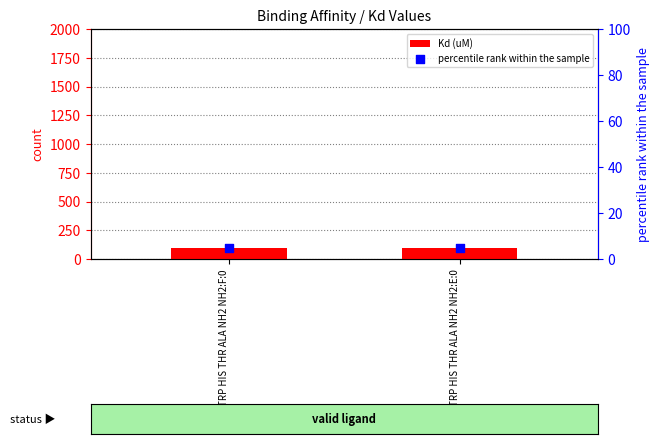

Which series contains the lowest Y value?

percentile rank within the sample